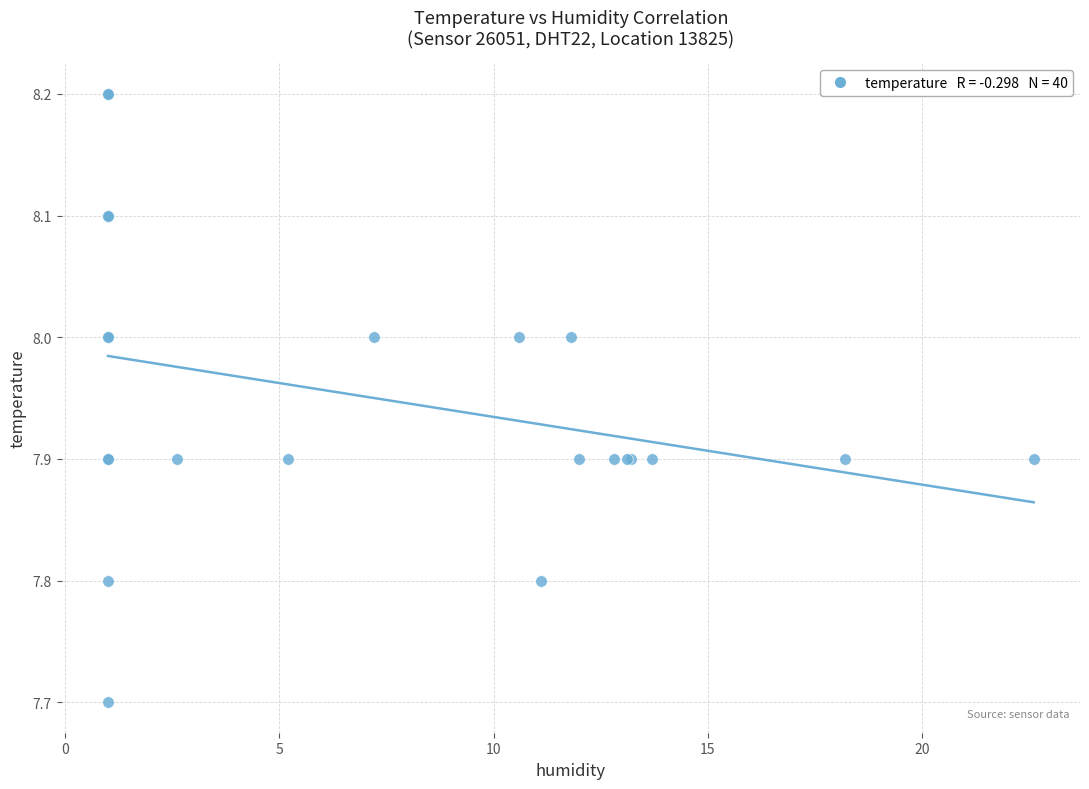

What Y value in the scatter plot is closest to 7?

7.7